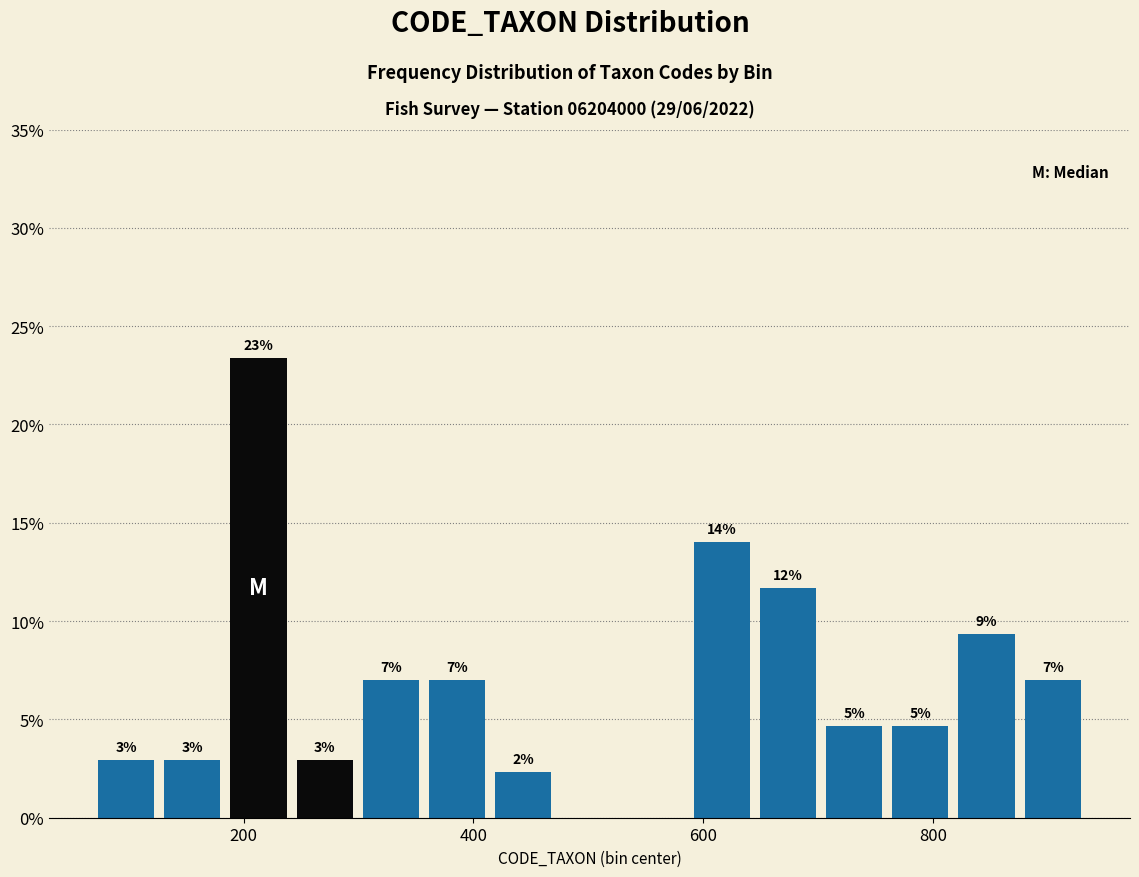

Around what value on the x-axis is the tallest bar? Give the approximate position of its centre, as read against the axis.

220